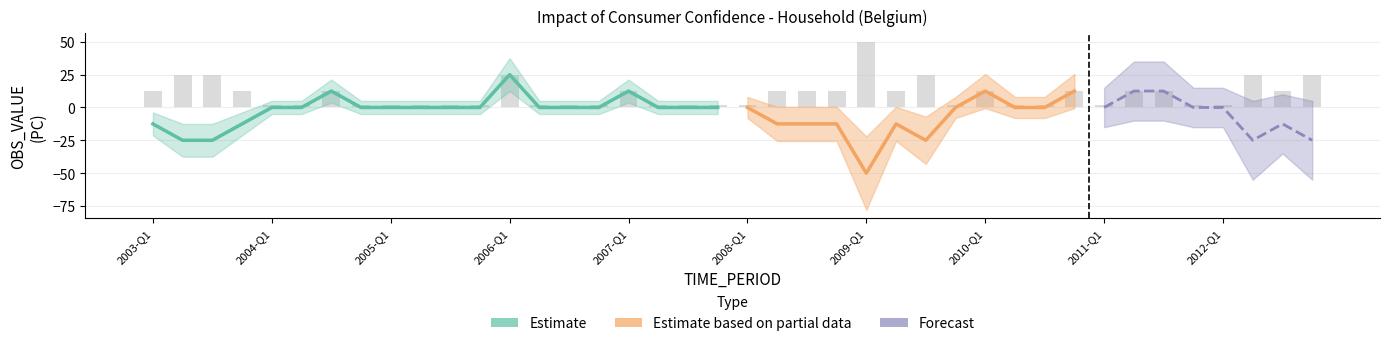

What are all the series names shown in the legend?

Estimate, Estimate based on partial data, Forecast